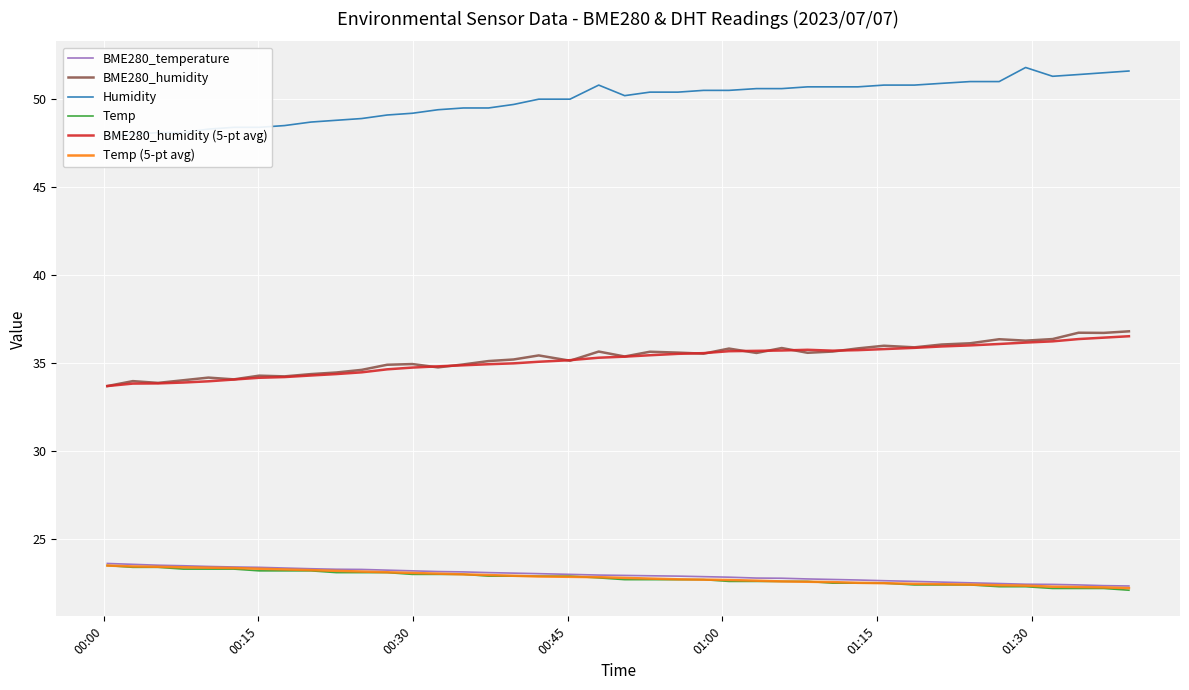

How many lines are shown in the chart?

6